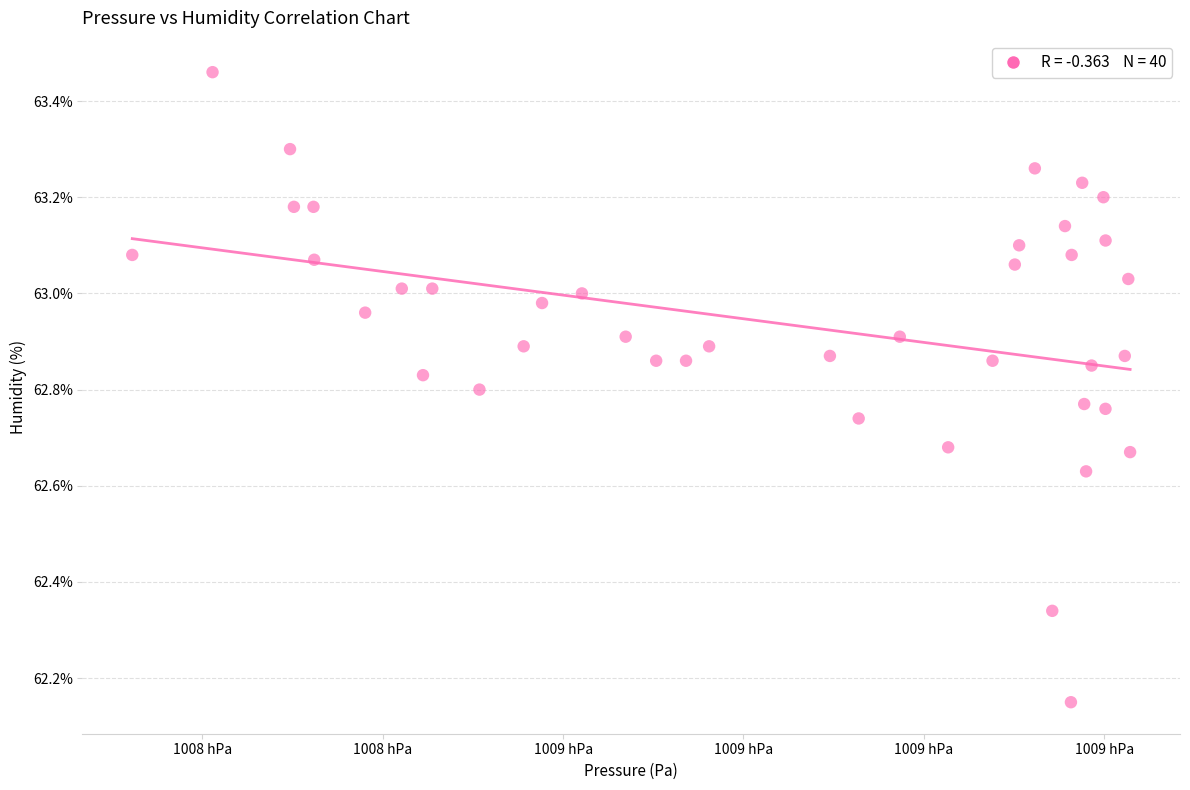

What is the range of X values (max minus min)?

110.6